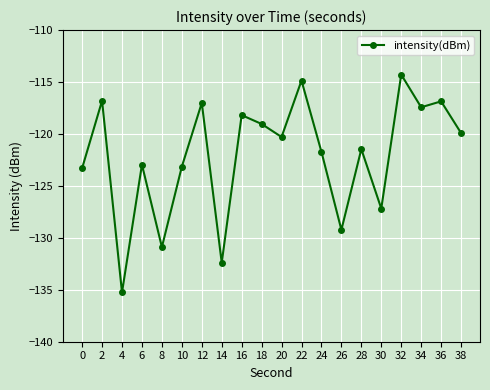

What is the maximum value shown in the chart?

-114.3